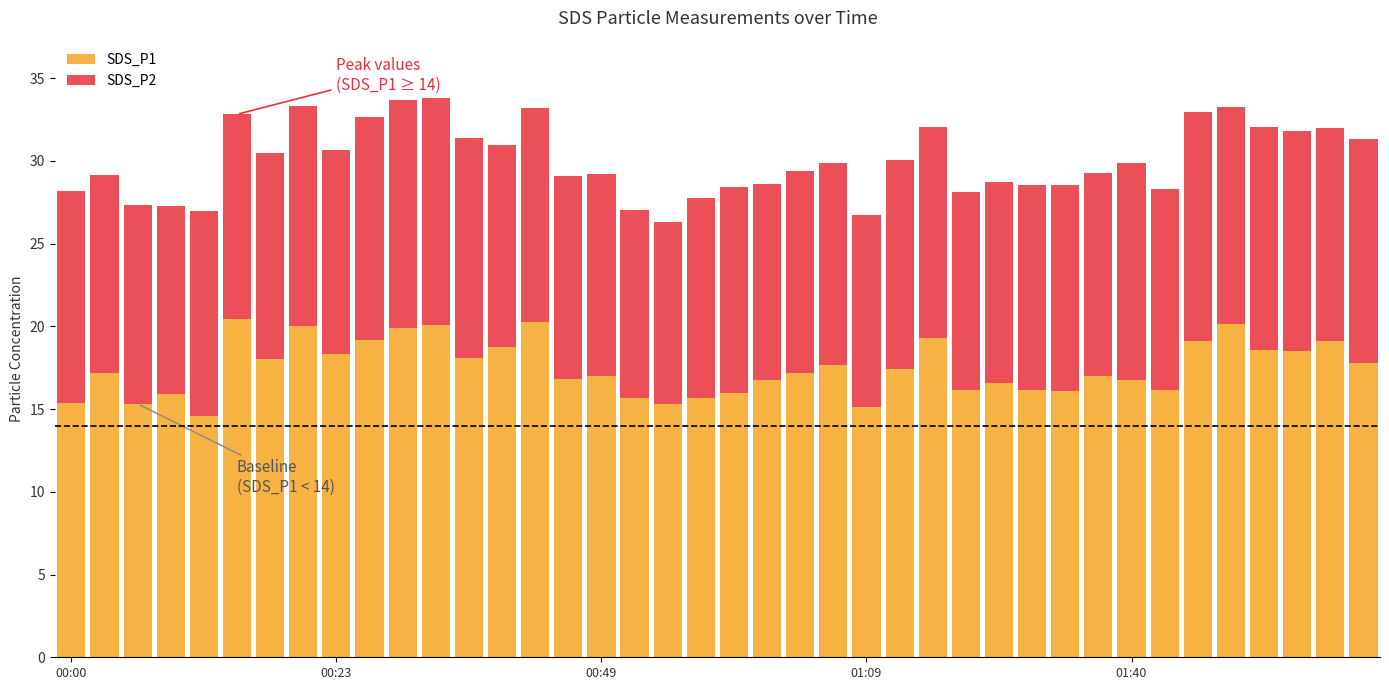

Does the chart contain any negative values?

No